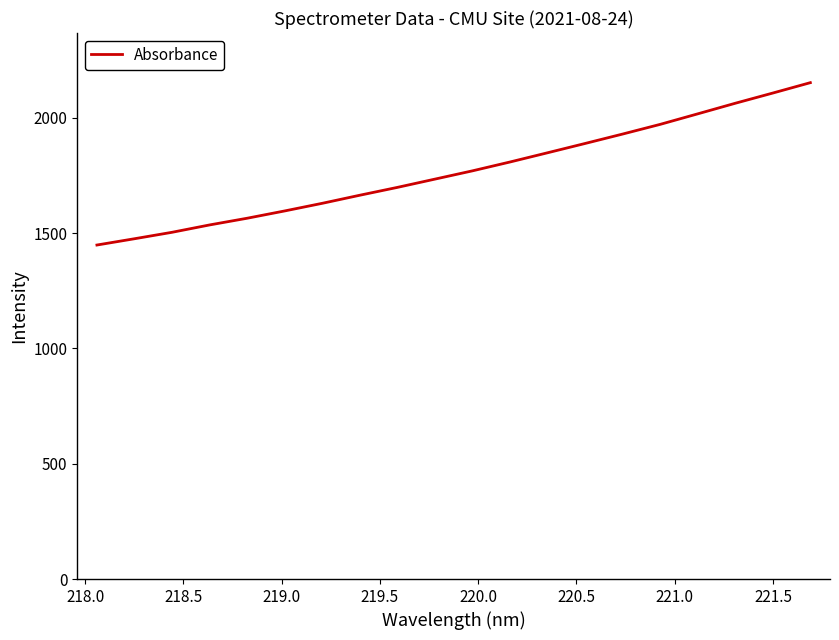

Count the number of data series in this chart.

1